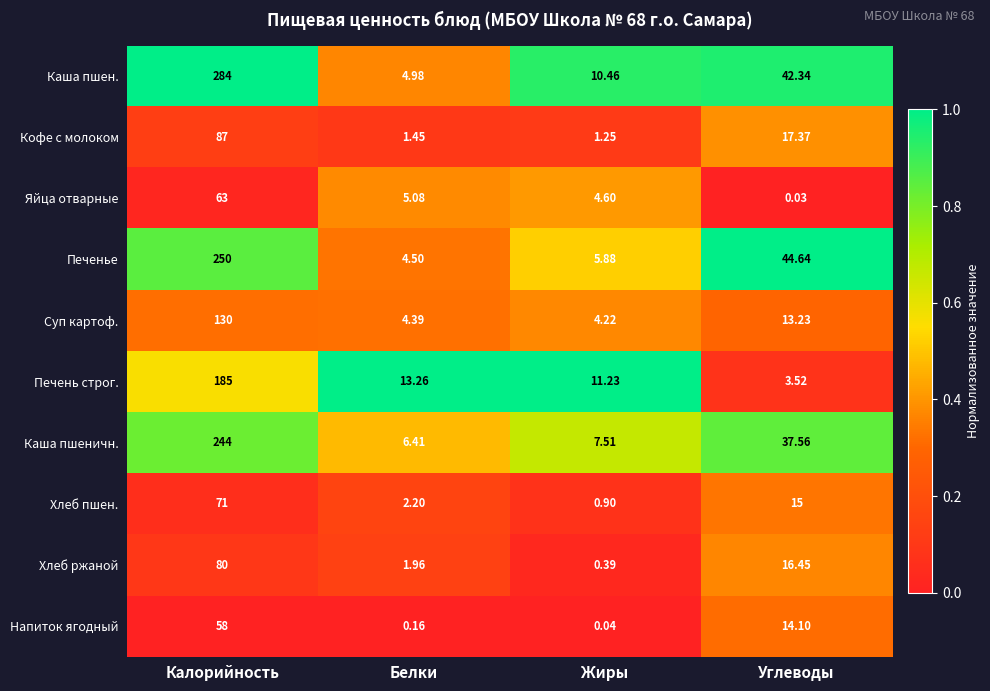

Which series has the widest spread of values?

Каша пшен.